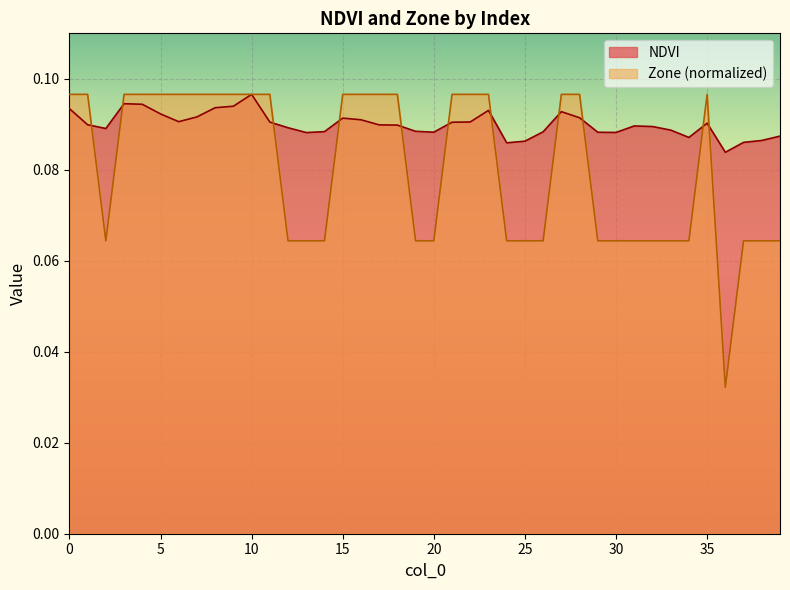

Reading left to right, what are all the values shown in this chart?

NDVI: 0.1	0.1	0.1	0.1	0.1	0.1	0.1	0.1	0.1	0.1	0.1	0.1	0.1	0.1	0.1	0.1	0.1	0.1	0.1	0.1	0.1	0.1	0.1	0.1	0.1	0.1	0.1	0.1	0.1	0.1	0.1	0.1	0.1	0.1	0.1	0.1	0.1	0.1	0.1	0.1
Zone: 0.1	0.1	0.1	0.1	0.1	0.1	0.1	0.1	0.1	0.1	0.1	0.1	0.1	0.1	0.1	0.1	0.1	0.1	0.1	0.1	0.1	0.1	0.1	0.1	0.1	0.1	0.1	0.1	0.1	0.1	0.1	0.1	0.1	0.1	0.1	0.1	0.0	0.1	0.1	0.1